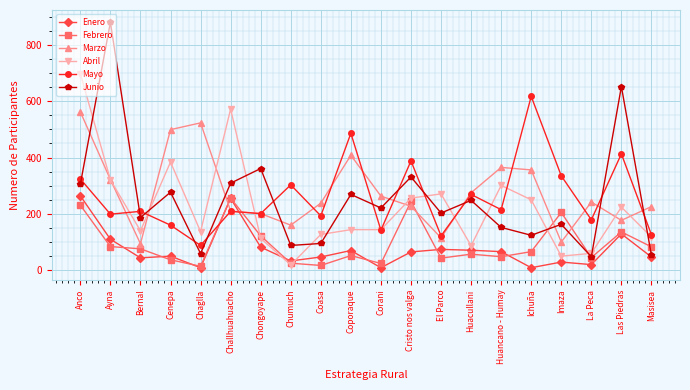

What position from the left is Masisea?

20